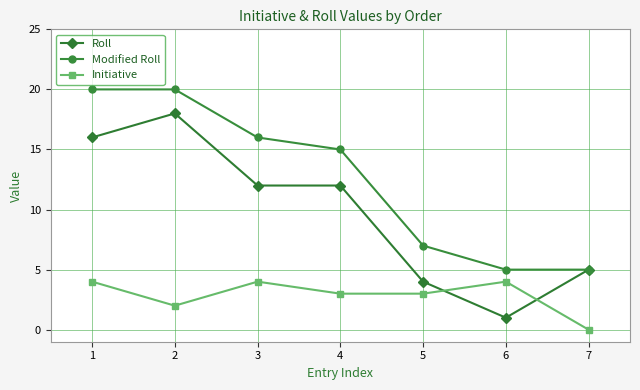

How many data points does each series have?

7